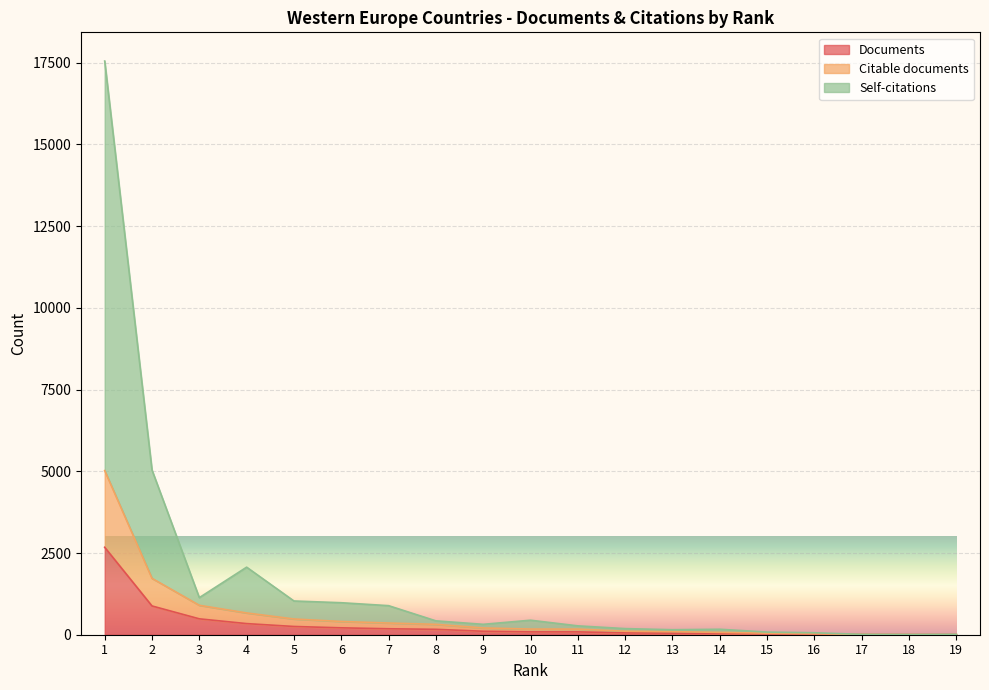

What are all the series names shown in the legend?

Documents, Citable documents, Self-citations